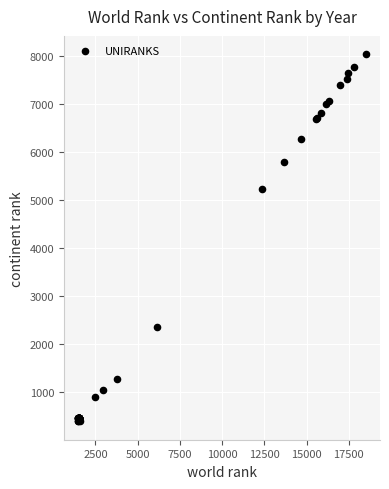

What Y value in the scatter plot is closest to 4213?

5225